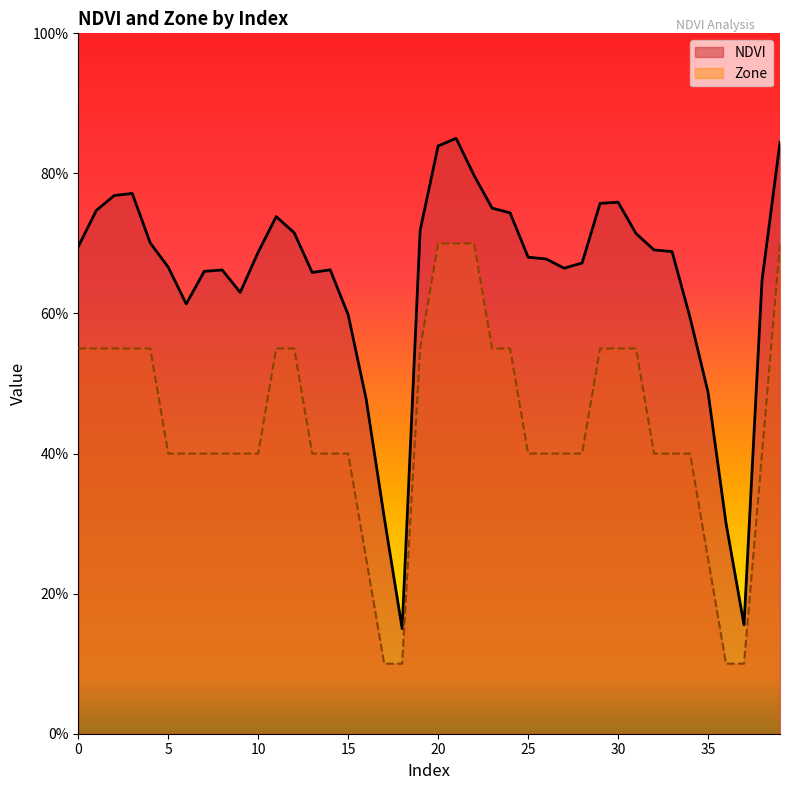

Which series has the largest total across all categories?

NDVI